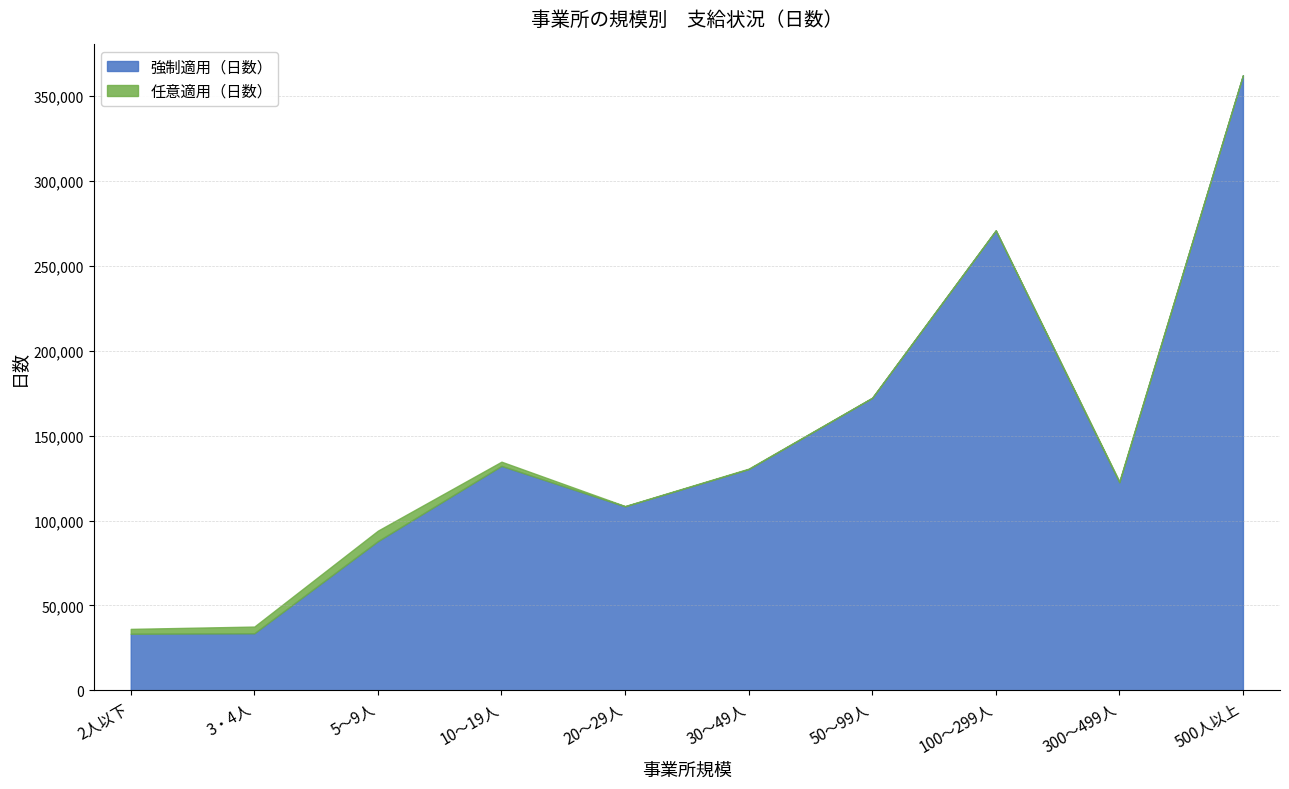

What is the difference between the second highest and minimum values in the 任意適用（日数） series?

3950